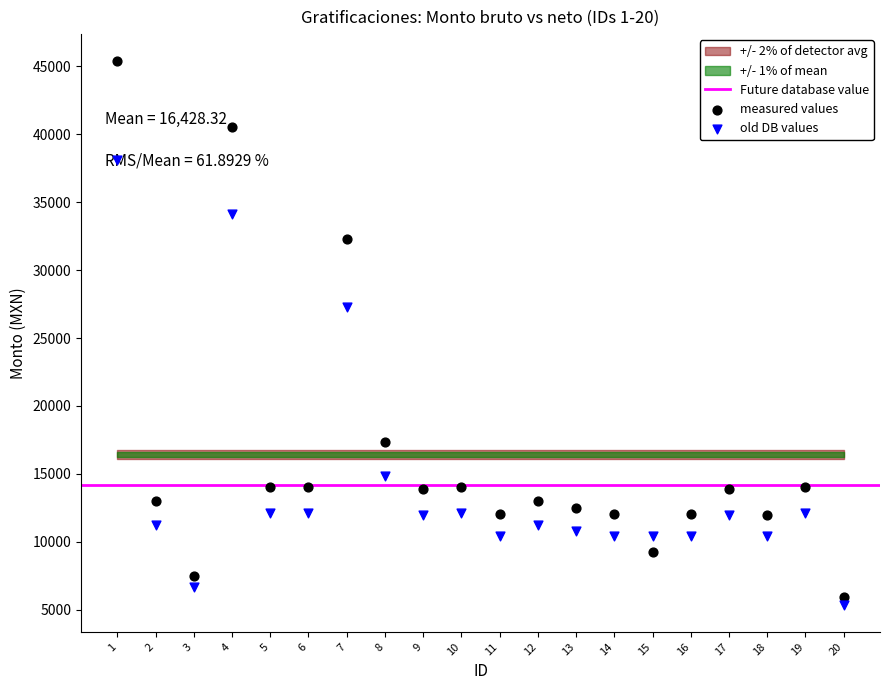

Which series reaches the maximum Y coordinate?

Monto bruto de las gratificaciones